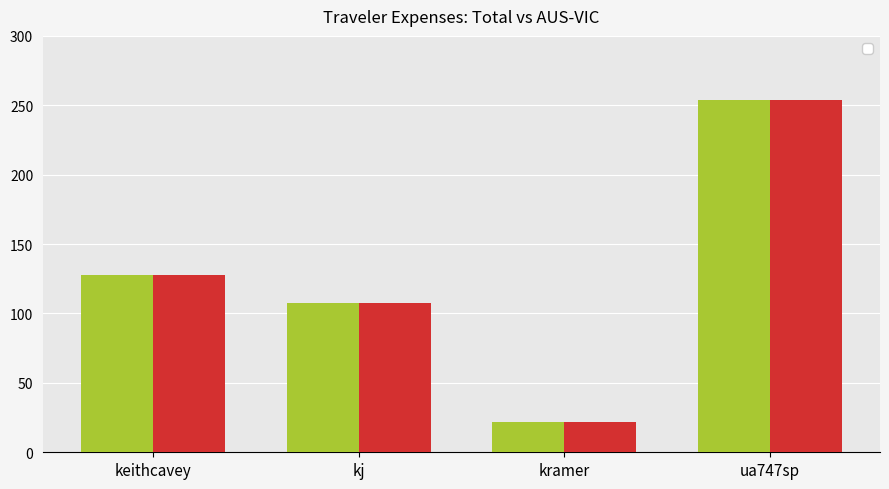

Reading right to left, transcribe all the data shown in this chart.

Total: ua747sp=253.8	kramer=22.2	kj=107.6	keithcavey=127.7
AUS-VIC: ua747sp=253.8	kramer=22.2	kj=107.6	keithcavey=127.7